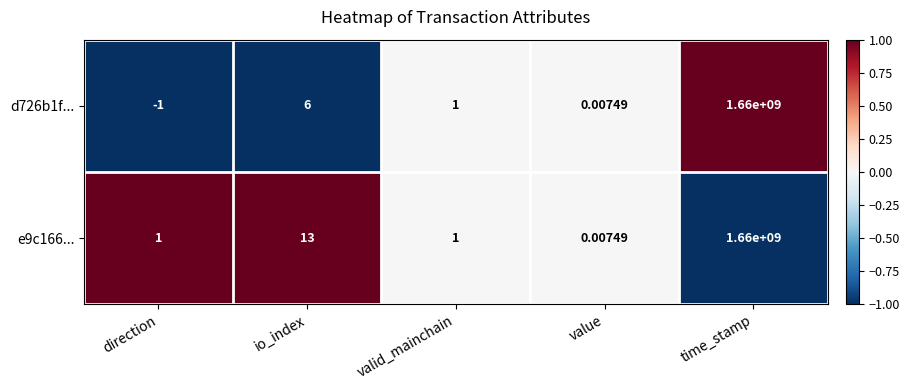

At which label does d726b1f... first exceed 1?

io_index